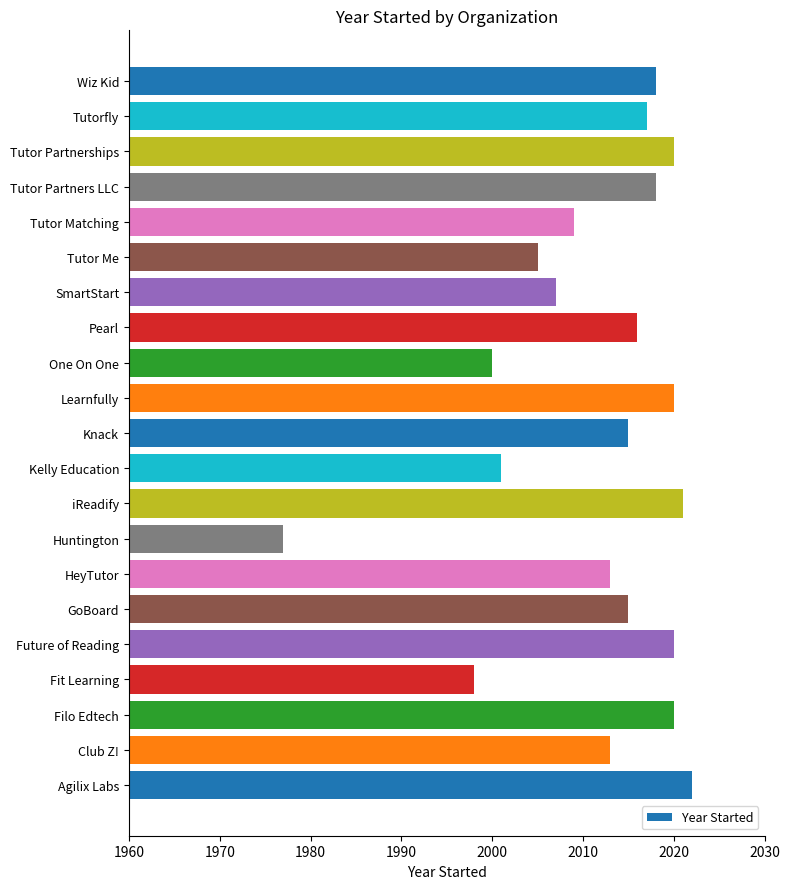

What is the difference between the maximum and minimum values?

45